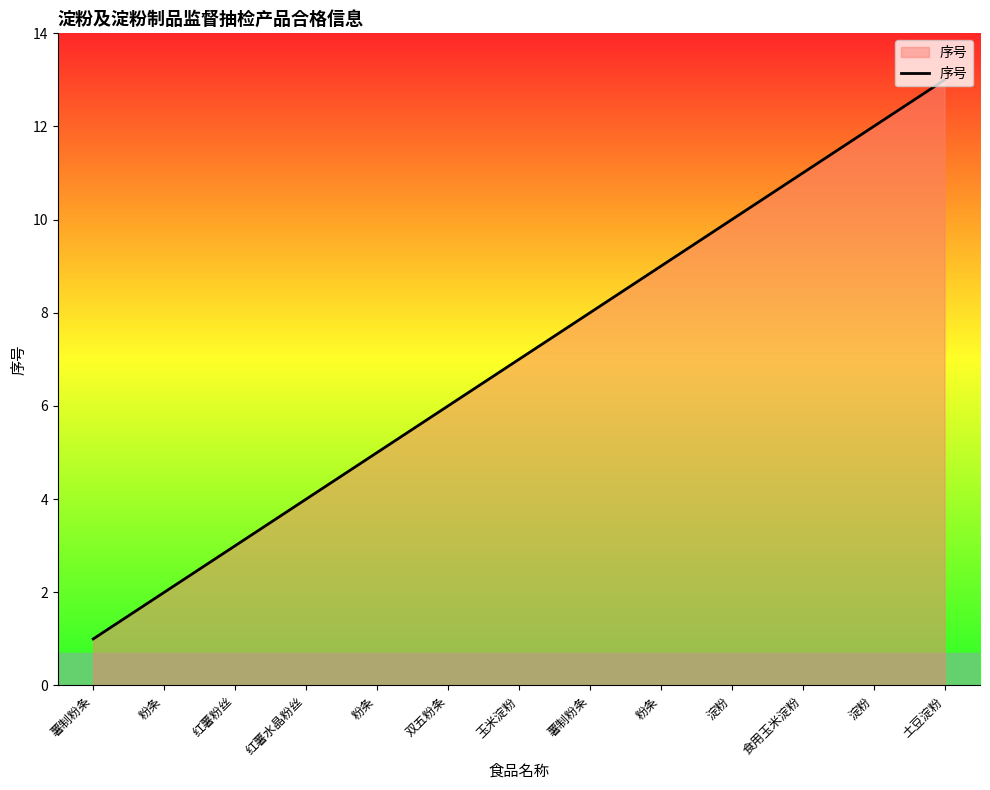

Does the chart display data point markers on the line(s)?

No